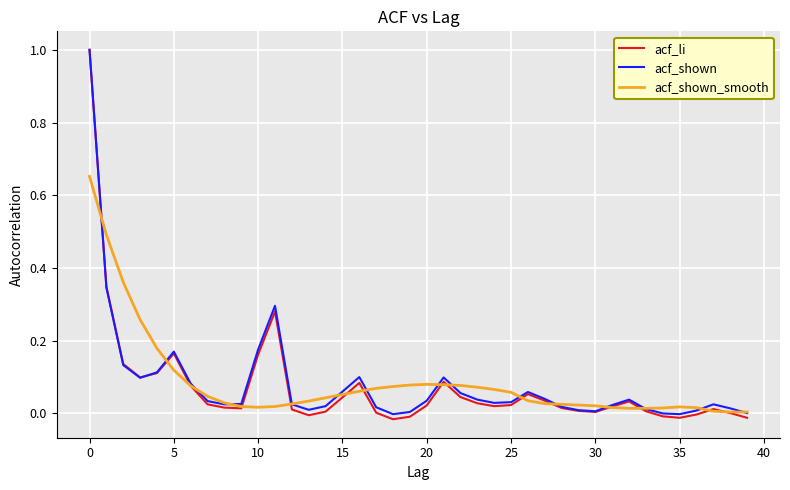

Which series has the largest range (max minus min)?

acf_li